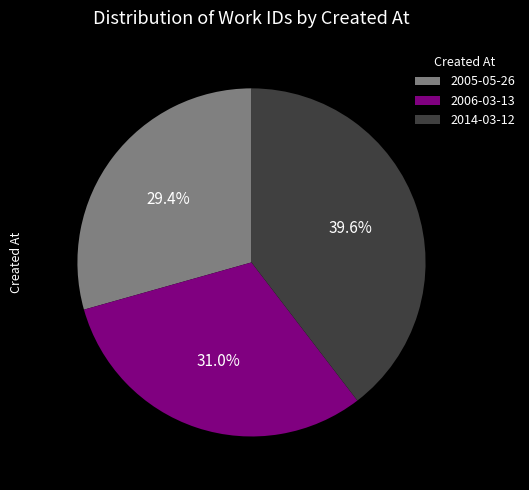

Rank the categories by value from highest to lowest.

2014-03-12, 2006-03-13, 2005-05-26